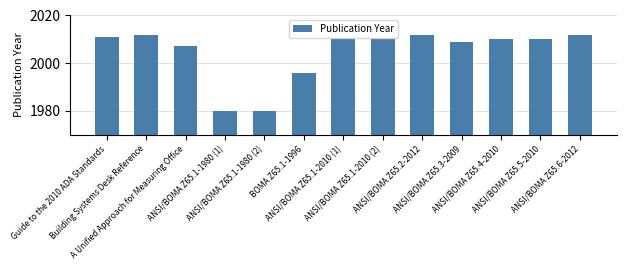

Reading left to right, extract all data points from this chart.

2011	2012	2007	1980	1980	1996	2010	2010	2012	2009	2010	2010	2012